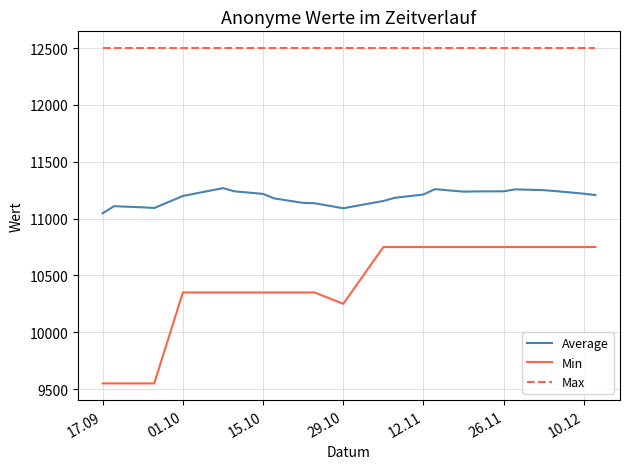

True or false: Max and Average intersect in this chart.

False